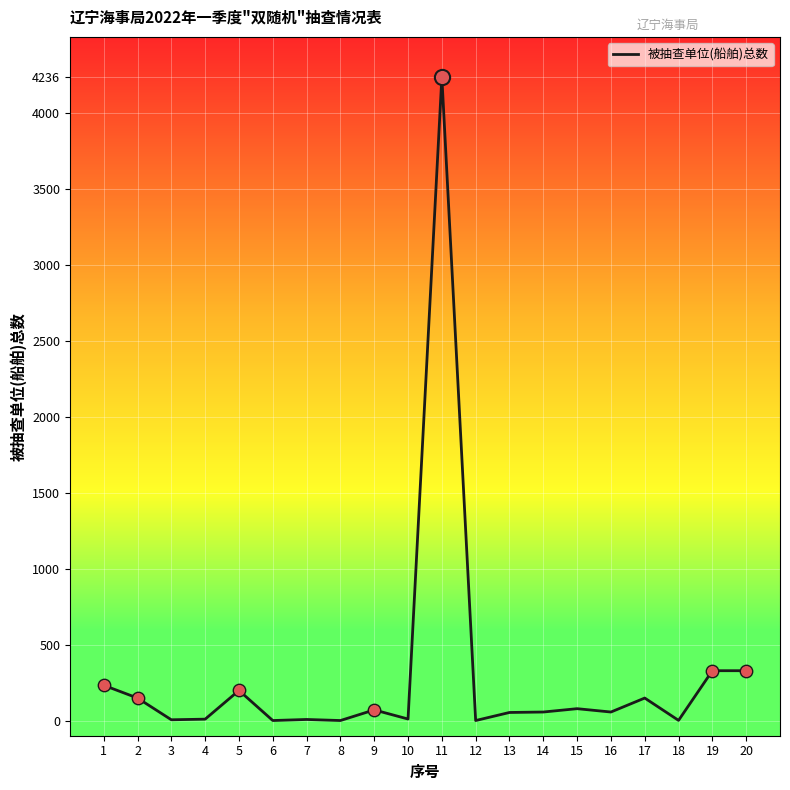

What is the change in value from 11 to 15?

-4158